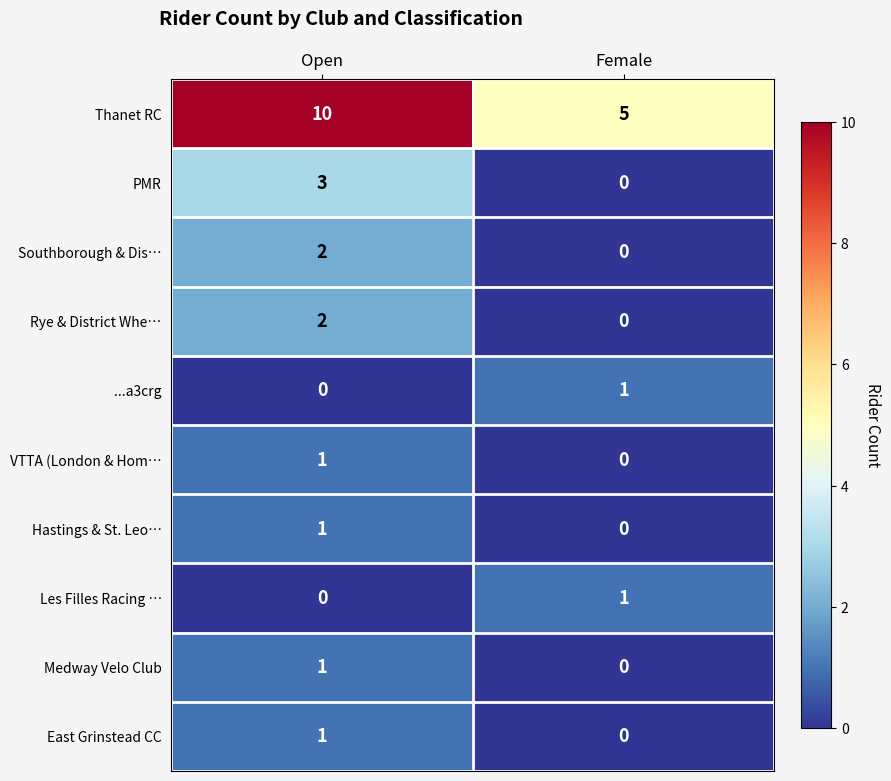

Which series has the largest total across all categories?

Thanet RC